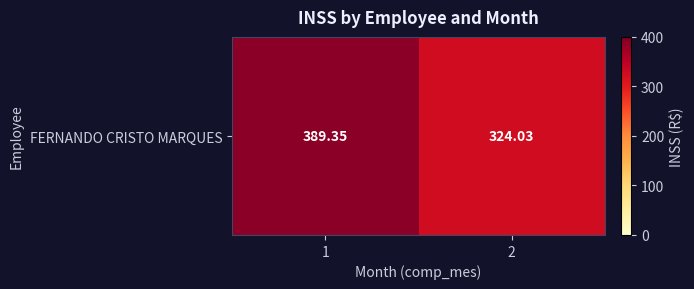

List the labels in order of value, largest first.

1, 2